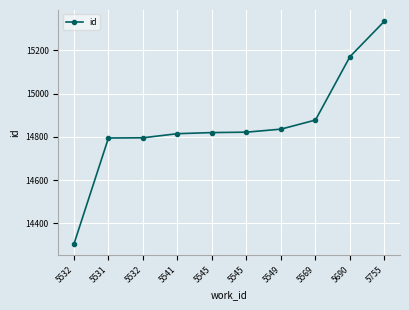

True or false: the data shows 20206 at 5549.

False